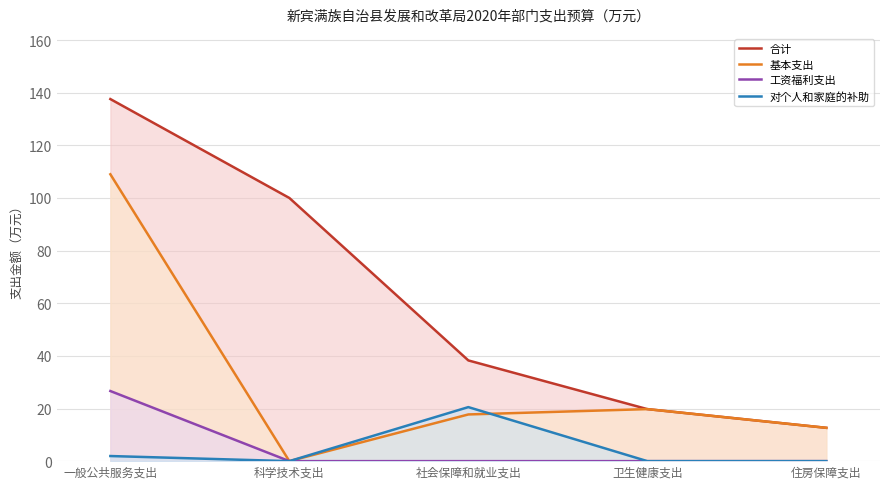

Between 社会保障和就业支出 and 科学技术支出, which is larger?

科学技术支出